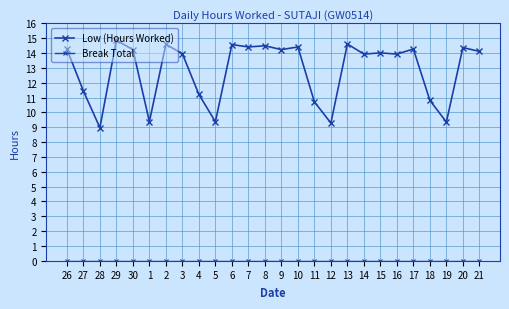

Does the chart display data point markers on the line(s)?

Yes